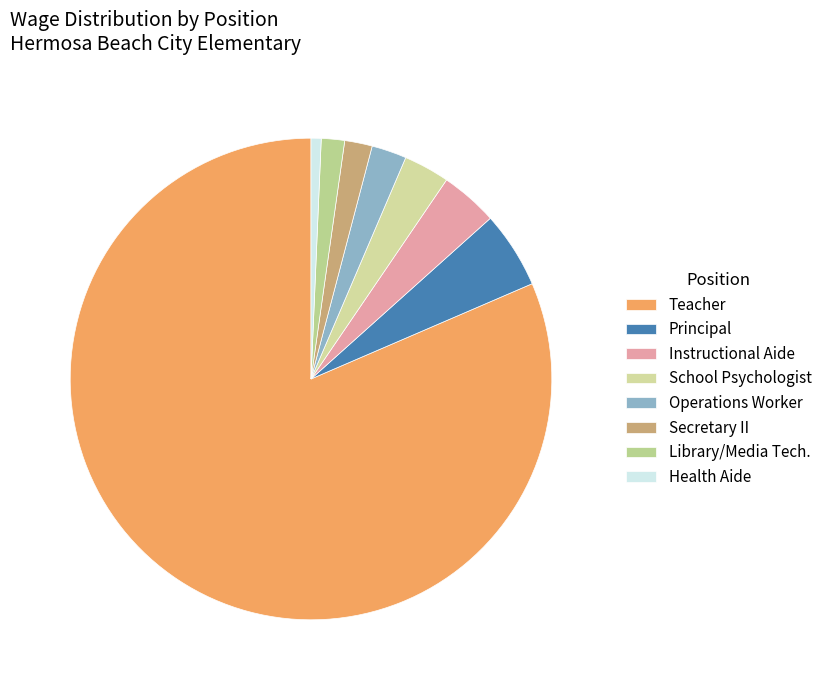

True or false: Health Aide accounts for 1% of the total.

True